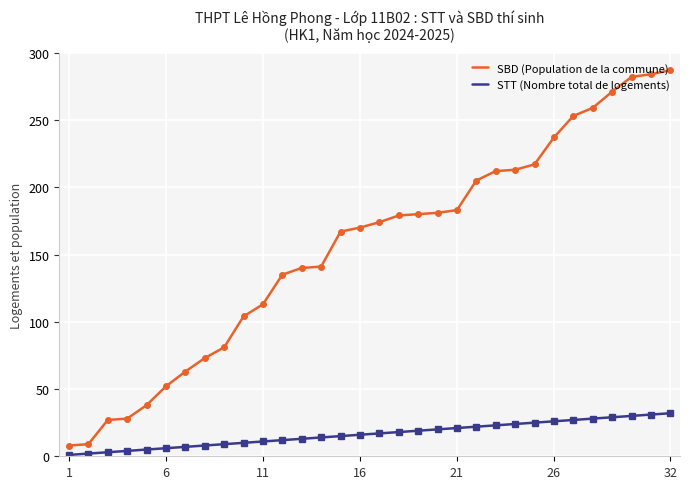

Which series has the largest total across all categories?

SBD (Population de la commune)